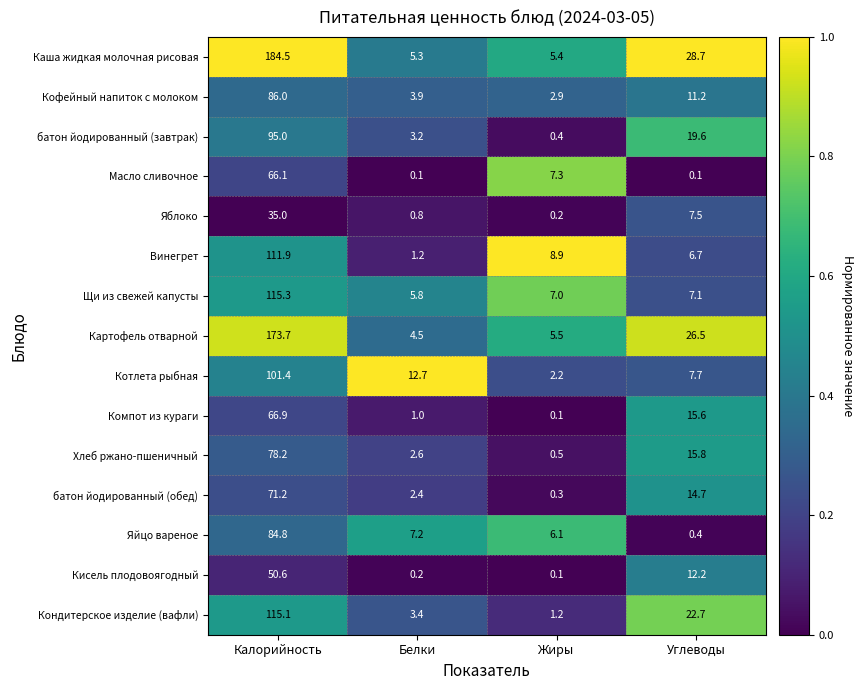

Where is Масло сливочное nearest to the value 33?

Жиры